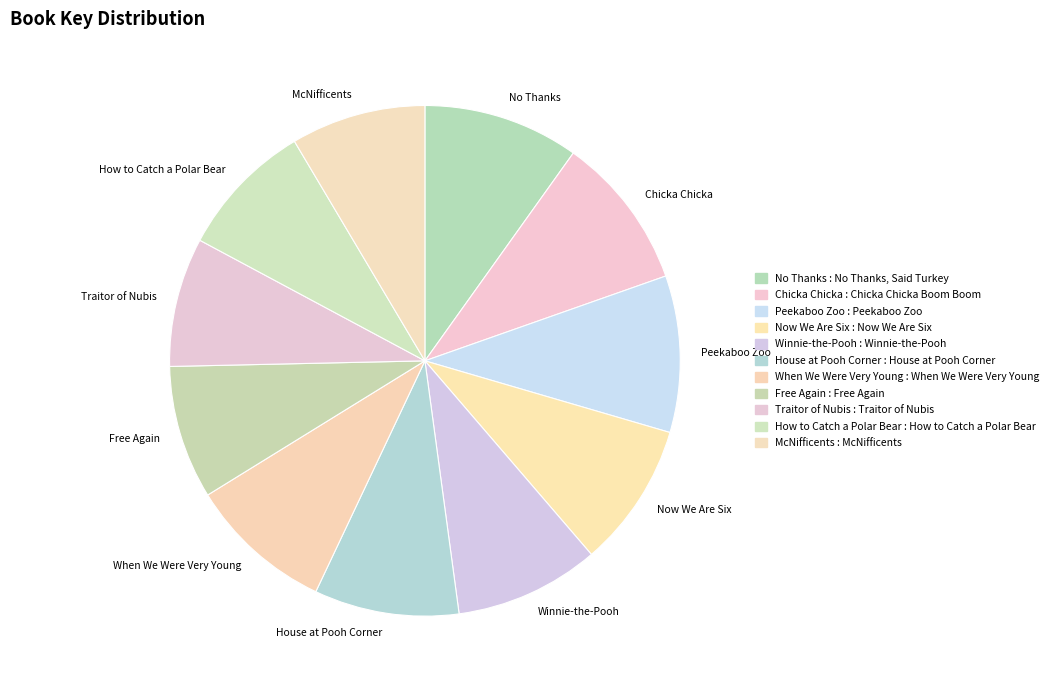

Which has a higher value, Now We Are Six or Peekaboo Zoo?

Peekaboo Zoo